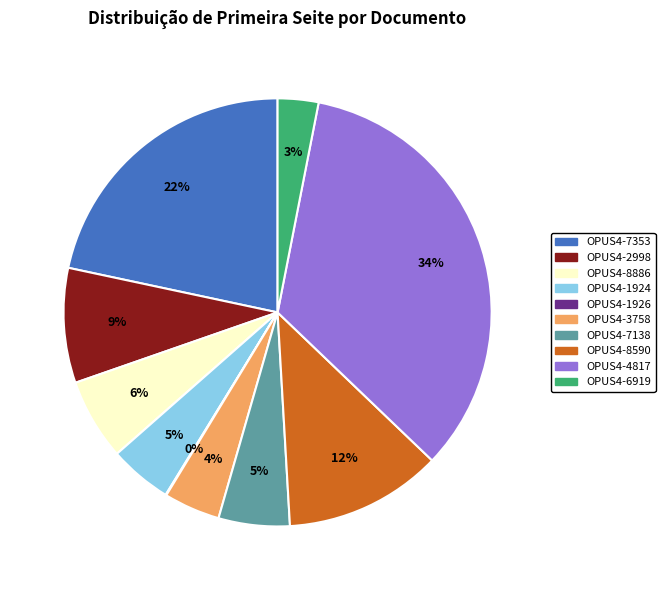

Which category has the biggest portion of the pie?

OPUS4-4817